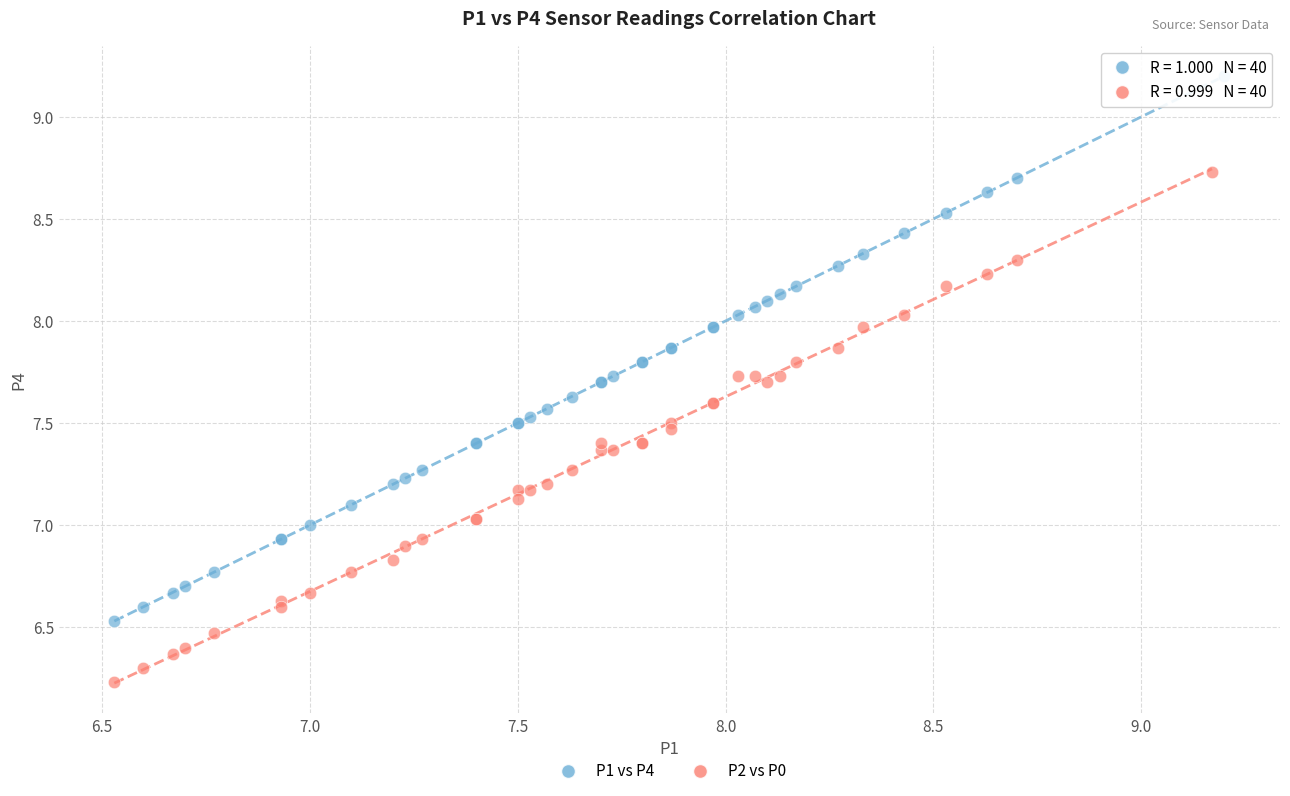

Which series has the largest Y range (max minus min)?

P1 vs P4